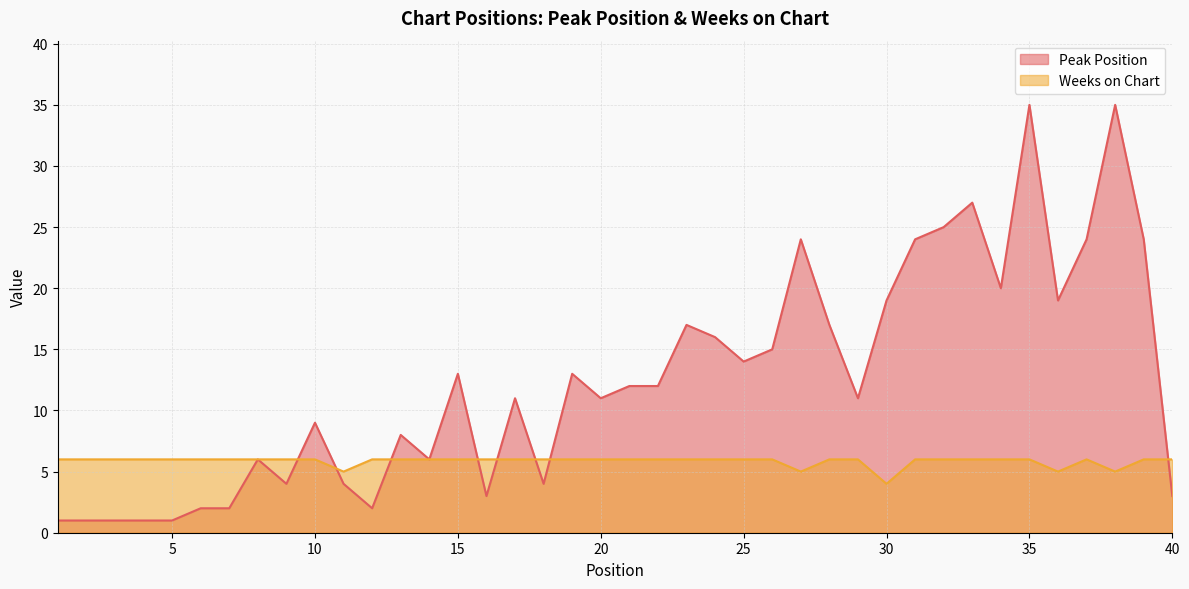

How many series are shown in this chart?

2